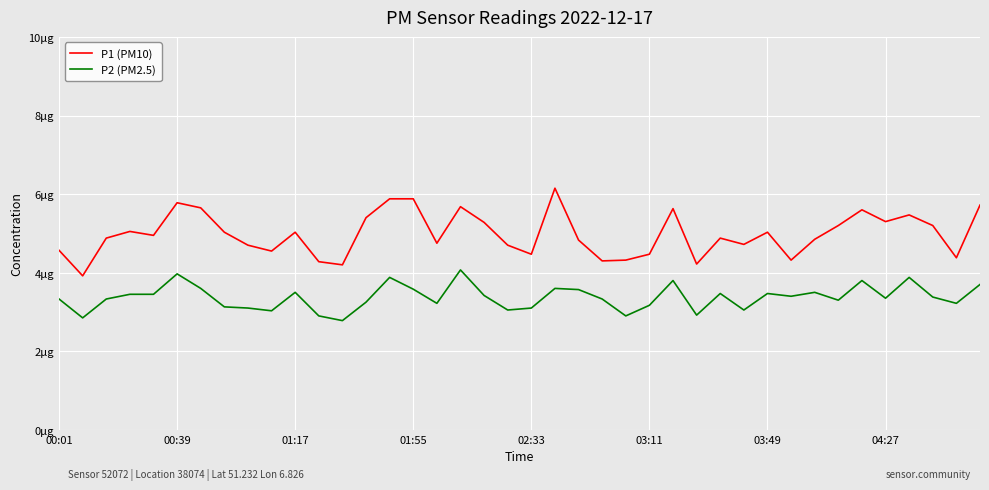

What are all the series names shown in the legend?

P1 (PM10), P2 (PM2.5)